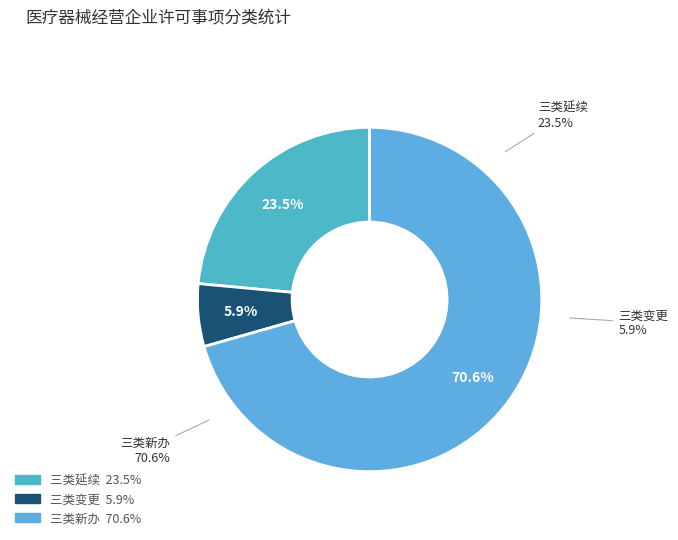

Which has a higher value, 三类新办 or 三类延续?

三类新办